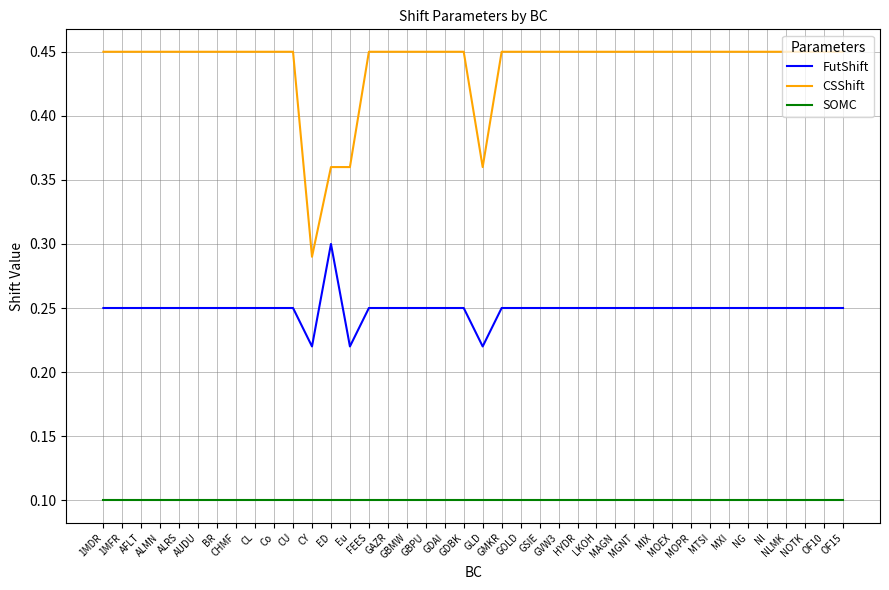

The value of CSShift at BR is 0.7. True or false?

False